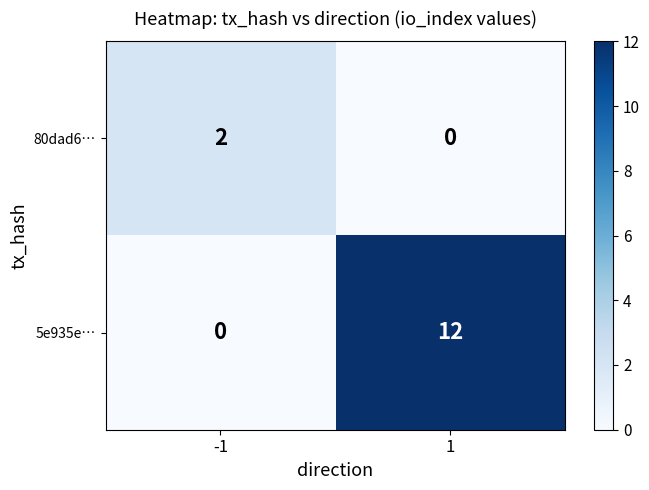

At how many categories does at least one series exceed 5?

1